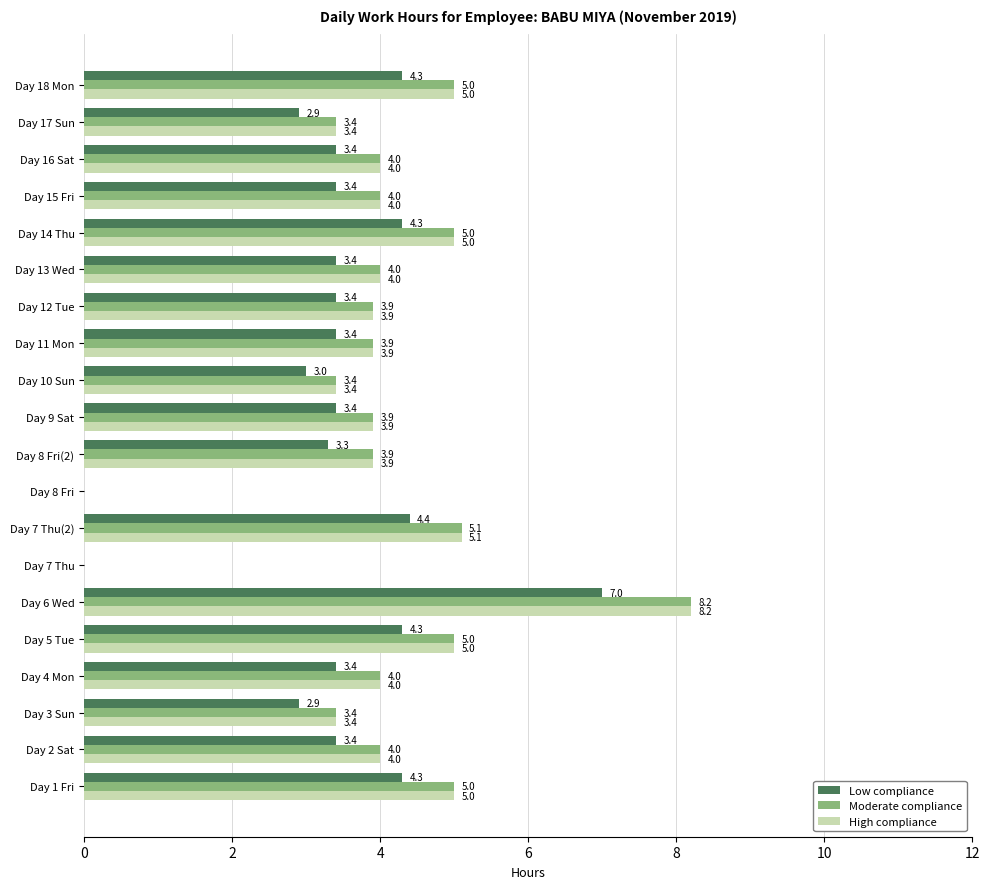

Is the value of Moderate compliance at Day 8 Fri greater than the value of Low compliance at Day 14 Thu?

No